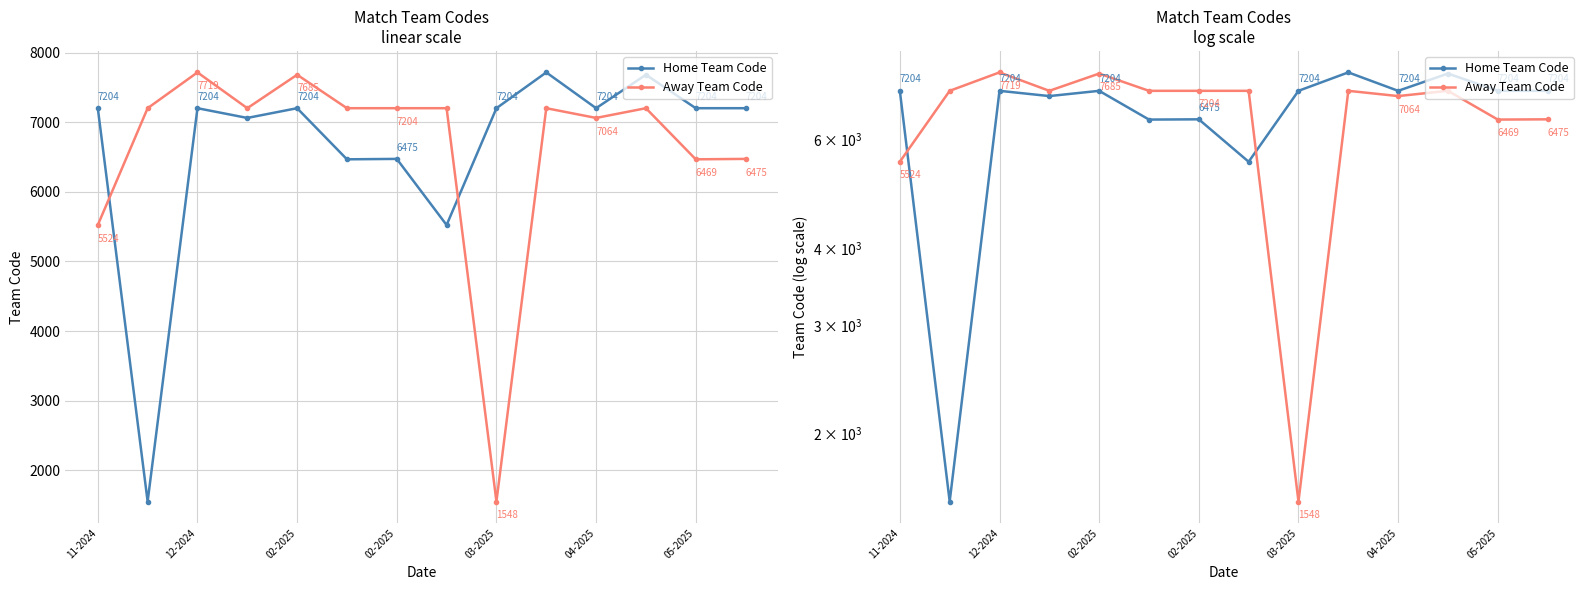

Where is Away Team Code nearest to the value 4633?

11-2024